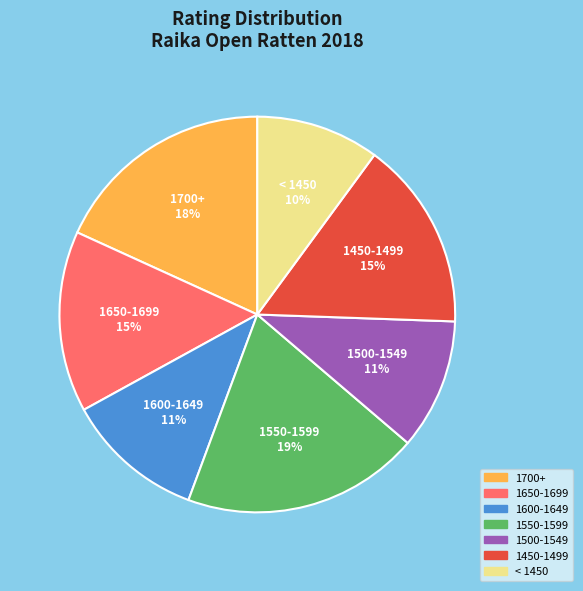

Is there any slice that represents more than half of the pie?

No